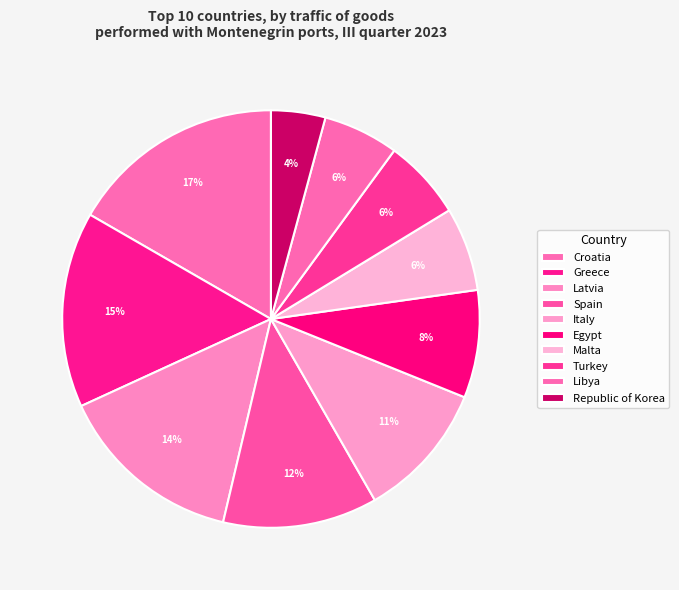

Combined, what portion of the pie is Latvia and Egypt?

22.8%